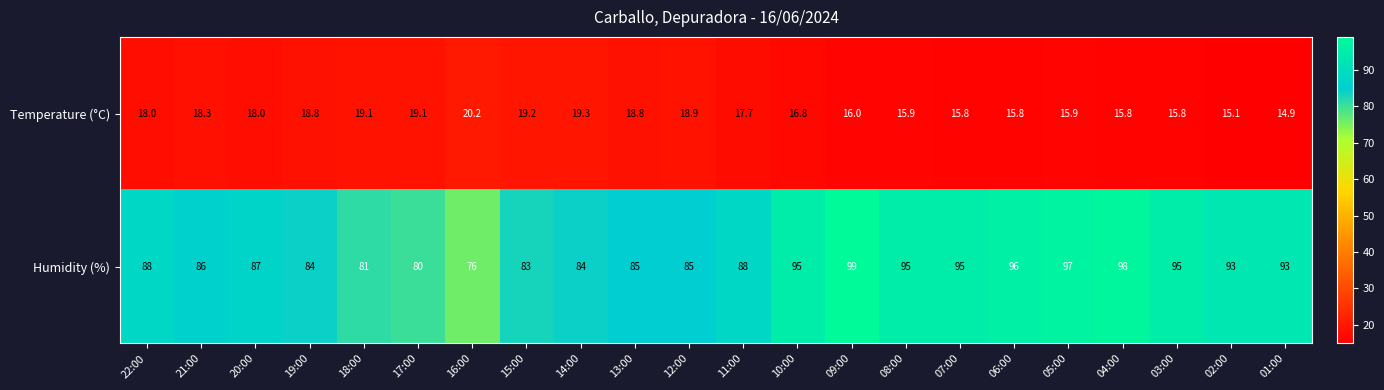

Which series has the largest total across all categories?

Humidity (%)